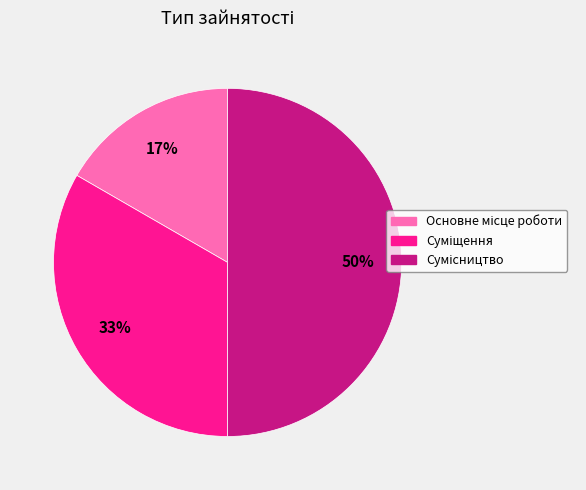

To the nearest percent, what is the difference between the largest and smallest slice percentages?

33%